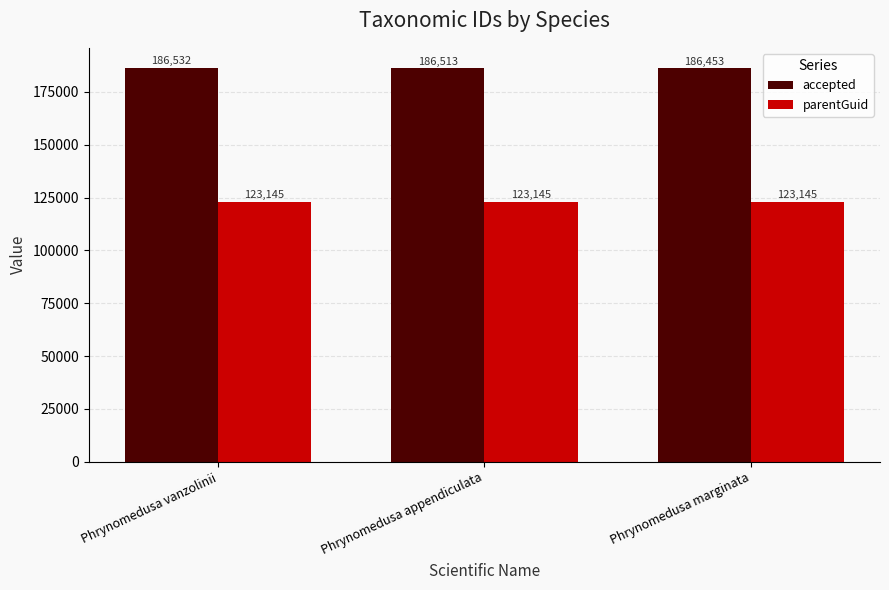

What is the approximate value of accepted at Phrynomedusa appendiculata?

186513